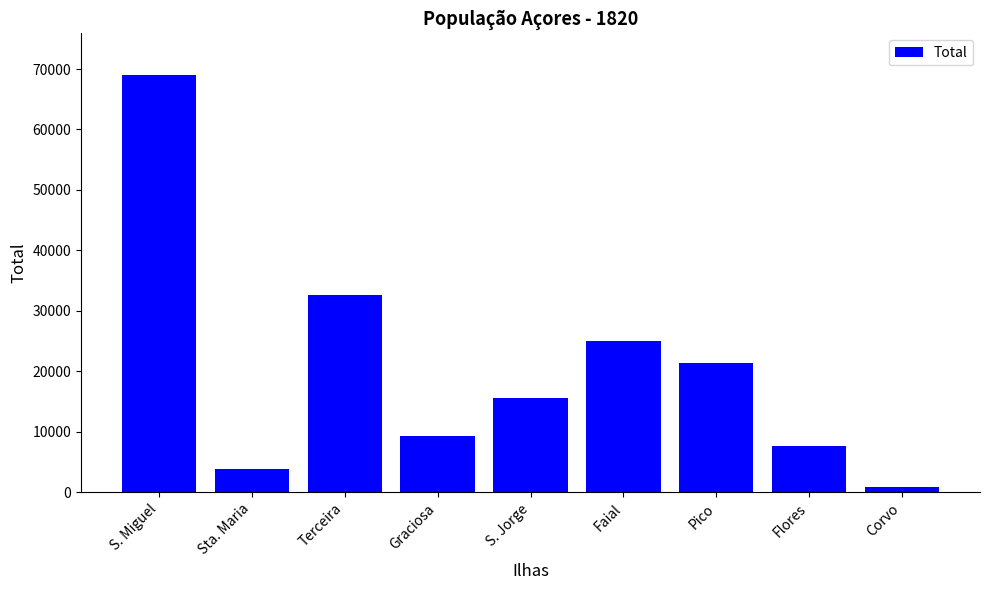

Which category has the highest value across all series?

S. Miguel